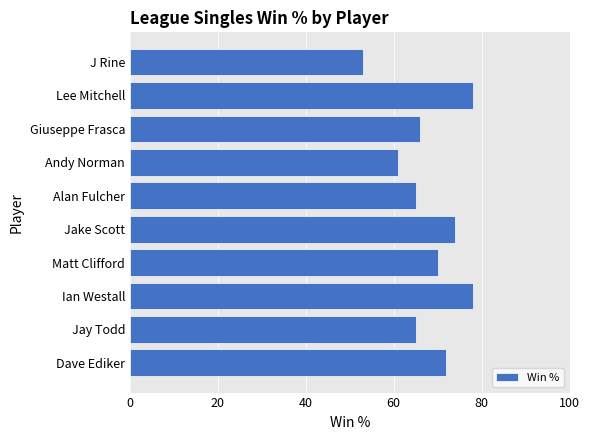

Reading top to bottom, what are all the values shown in this chart?

J Rine=53	Lee Mitchell=78	Giuseppe Frasca=66	Andy Norman=61	Alan Fulcher=65	Jake Scott=74	Matt Clifford=70	Ian Westall=78	Jay Todd=65	Dave Ediker=72